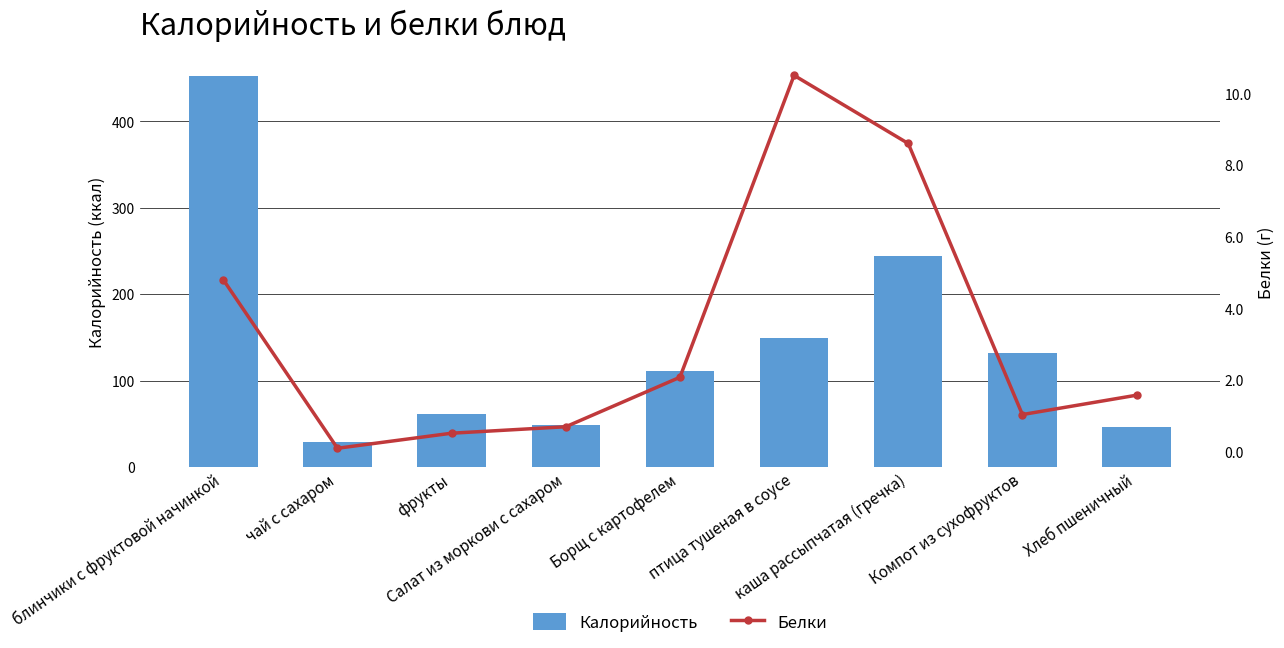

What is the total value across all series at Салат из моркови с сахаром?

49.7